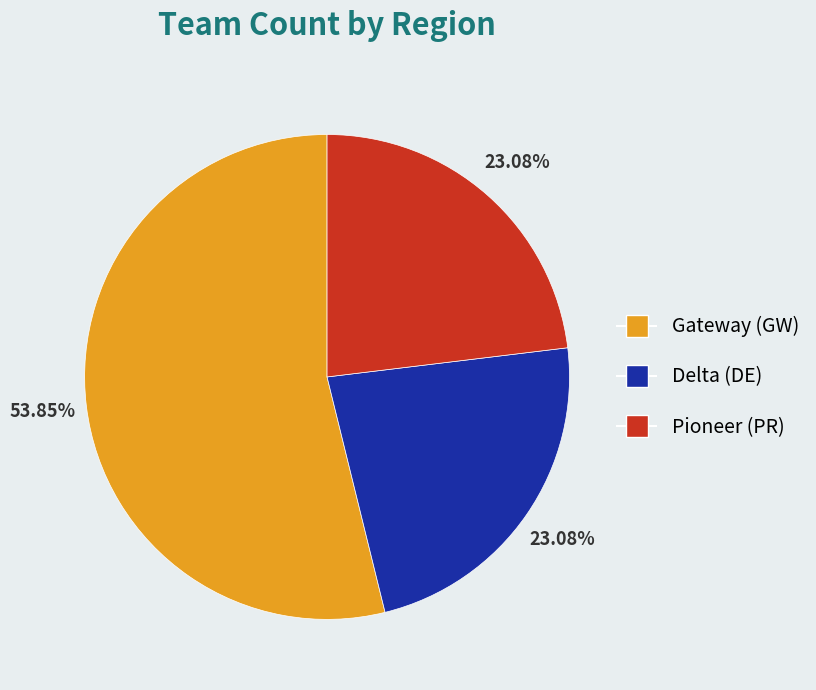

How much of the chart is everything except Pioneer (PR)?

76.9%